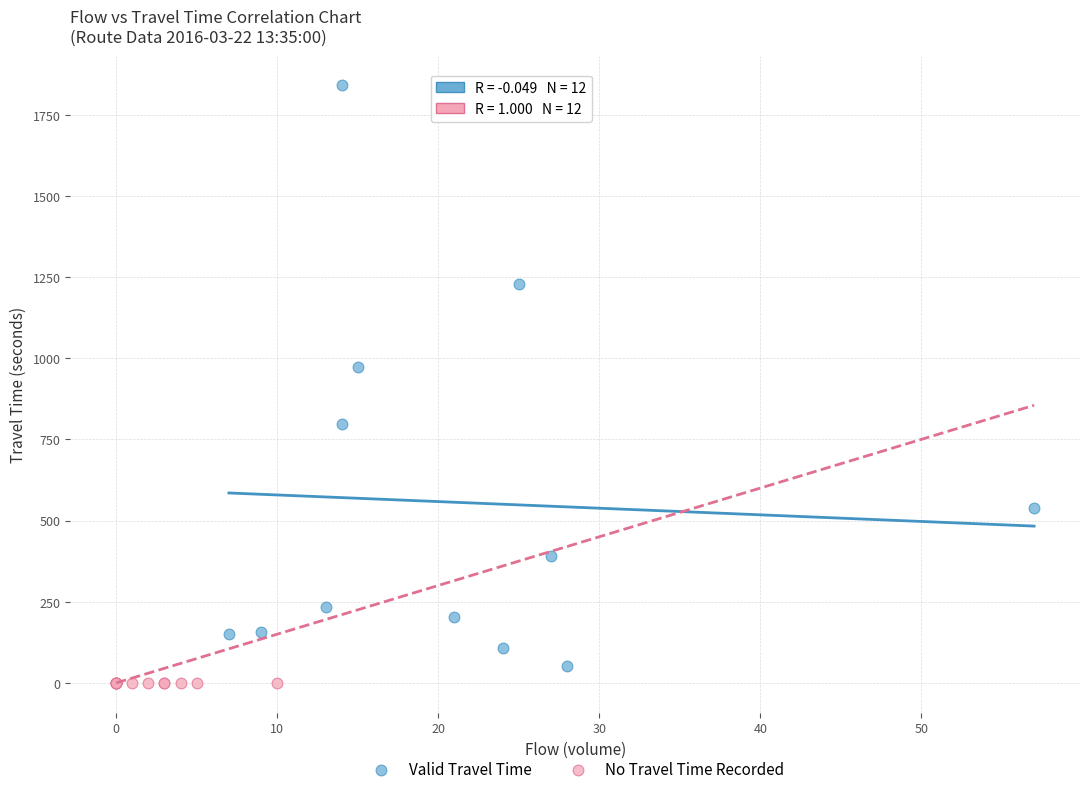

Which series contains the highest Y value?

Valid Travel Time